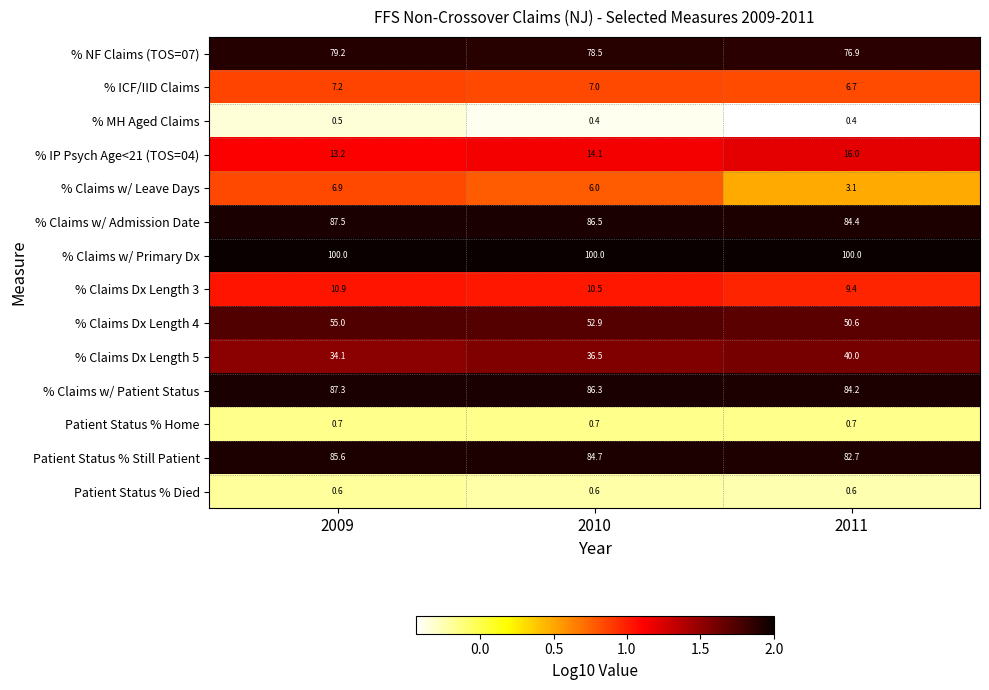

The value of % Claims w/ Primary Dx at 2009 is 100.0. True or false?

True